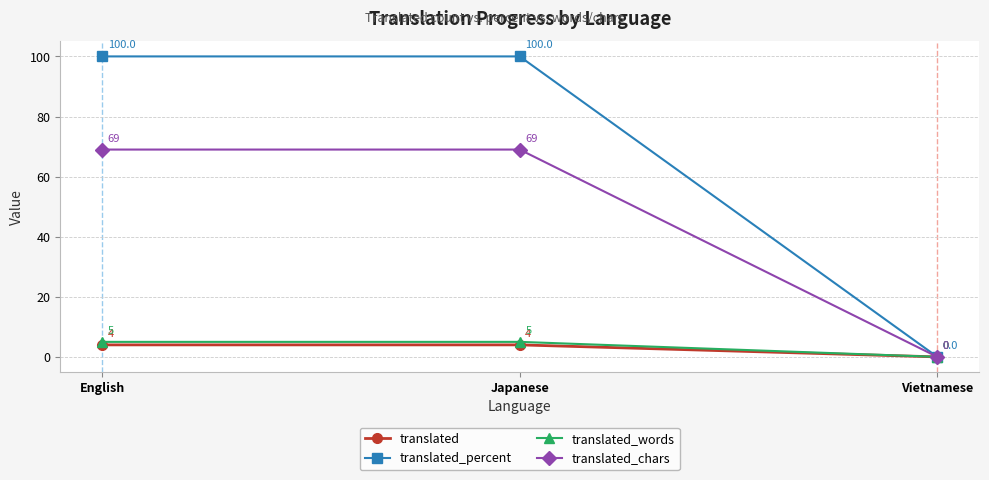

Count the translated_words values in the range 0 to 5.

3